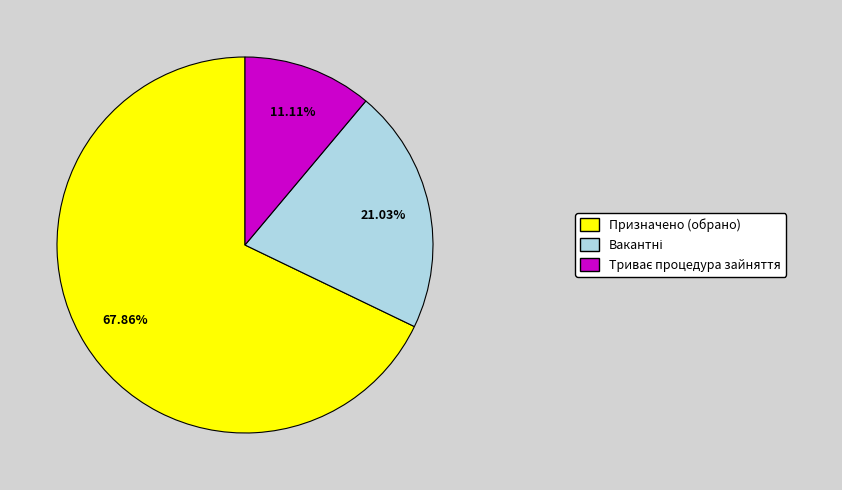

To the nearest percent, what is the average slice percentage?

33%